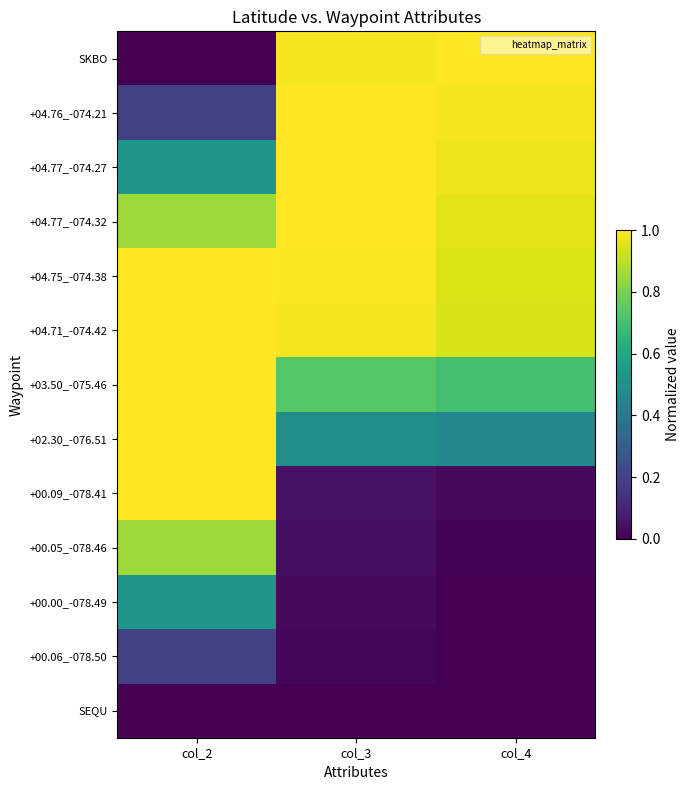

Rank the series by their maximum value, from highest to lowest.

SKBO, +04.77_-074.27, +04.75_-074.38, +04.71_-074.42, +03.50_-075.46, +02.30_-076.51, +04.77_-074.32, +00.09_-078.41, +04.76_-074.21, +00.05_-078.46, +00.00_-078.49, +00.06_-078.50, SEQU